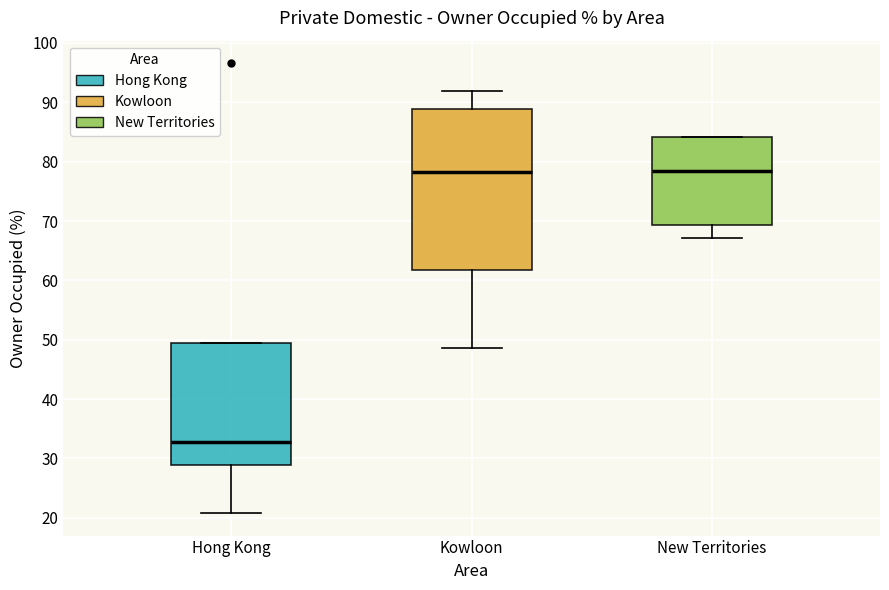

Reading left to right, transcribe this box plot: for each box, give where its median line is, the range the box spans, and where its two whiskers end, as read against the y-axis. The values are not printed on the chart, so give them approximately, as read against the axis.

Hong Kong: median 33, box 29 to 49, whiskers 21 to 49
Kowloon: median 78, box 62 to 89, whiskers 49 to 92
New Territories: median 79, box 69 to 84, whiskers 67 to 84